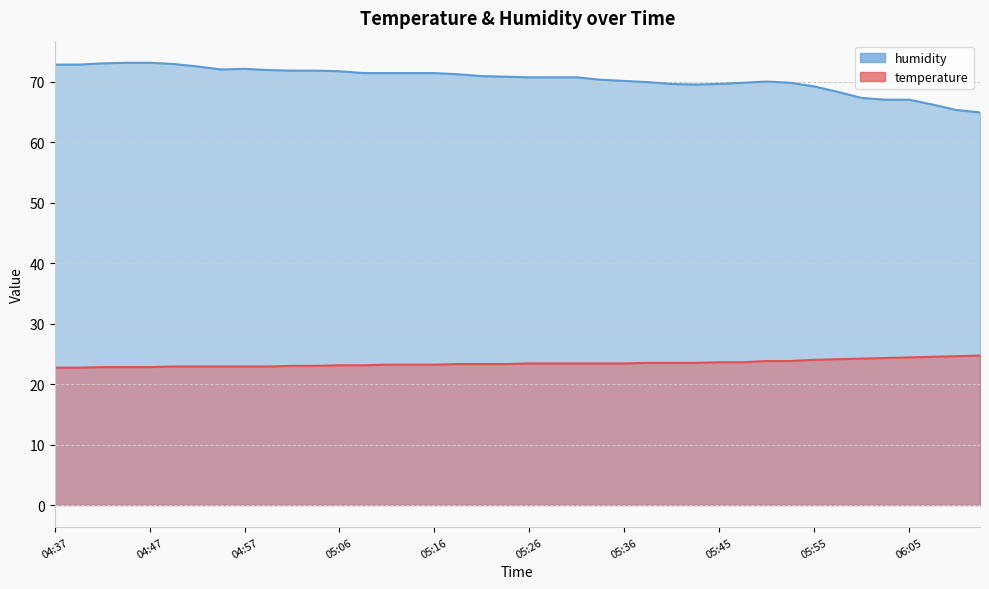

Which label corresponds to the smallest value in the chart?

04:37